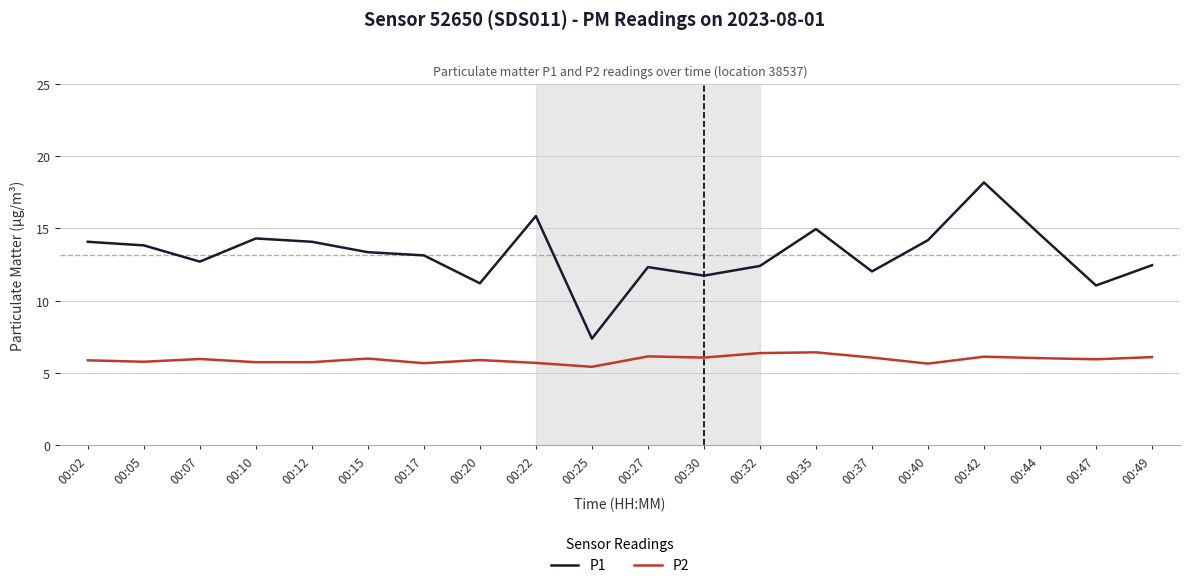

At which category is the sum across all series the highest?

00:42